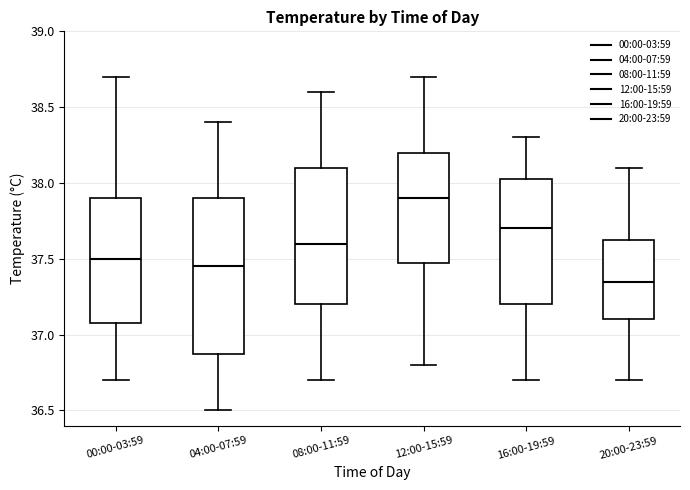

Which box is the tallest, from its lower edge to its upper edge?

04:00-07:59